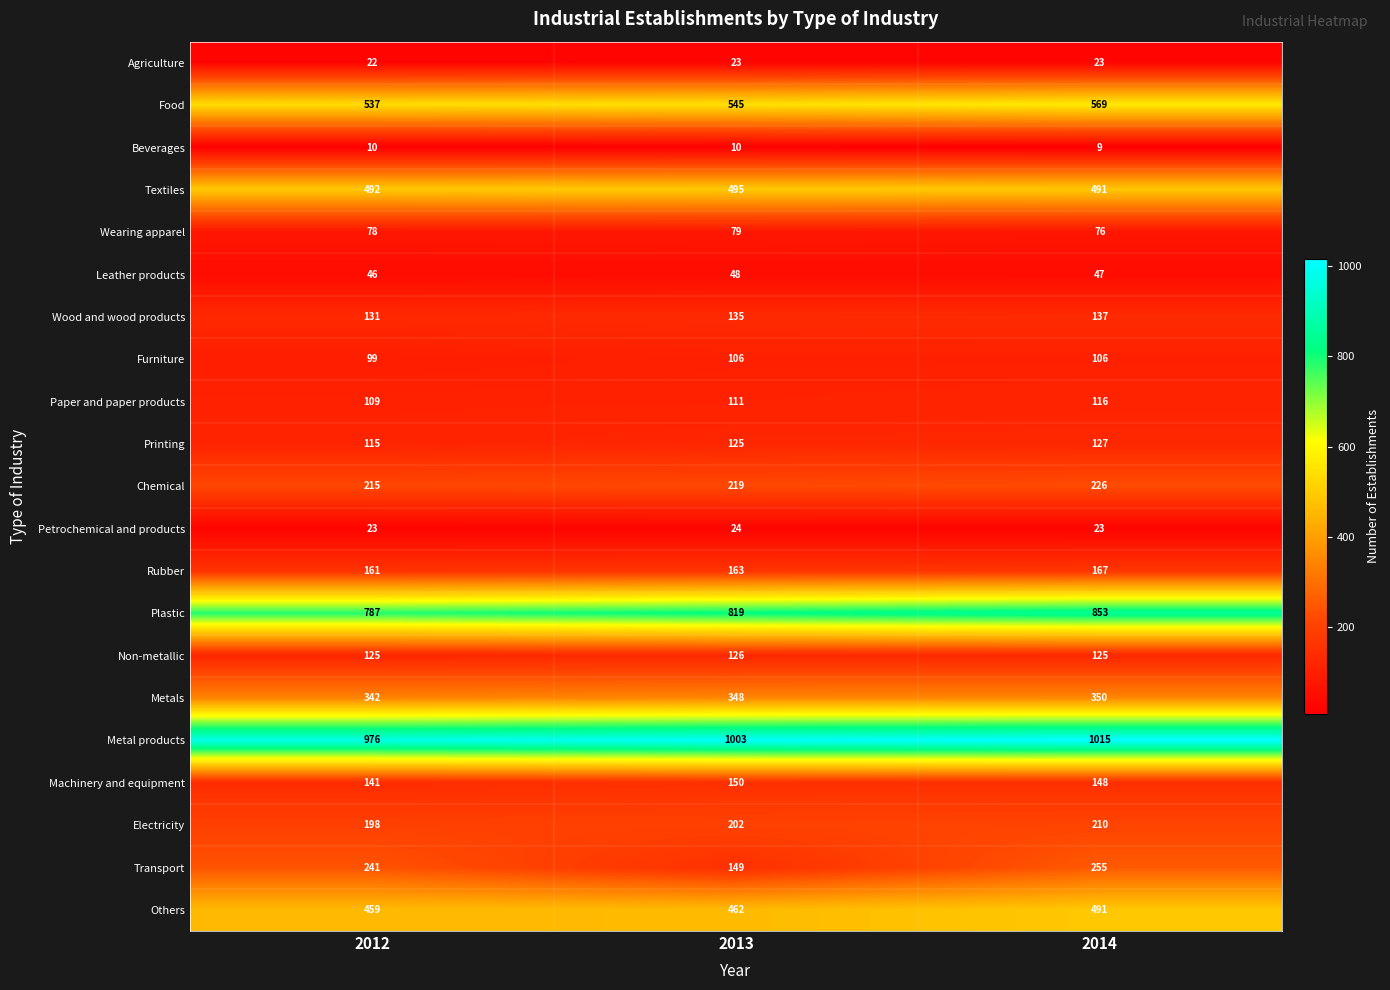

Which series has the largest range (max minus min)?

Transport